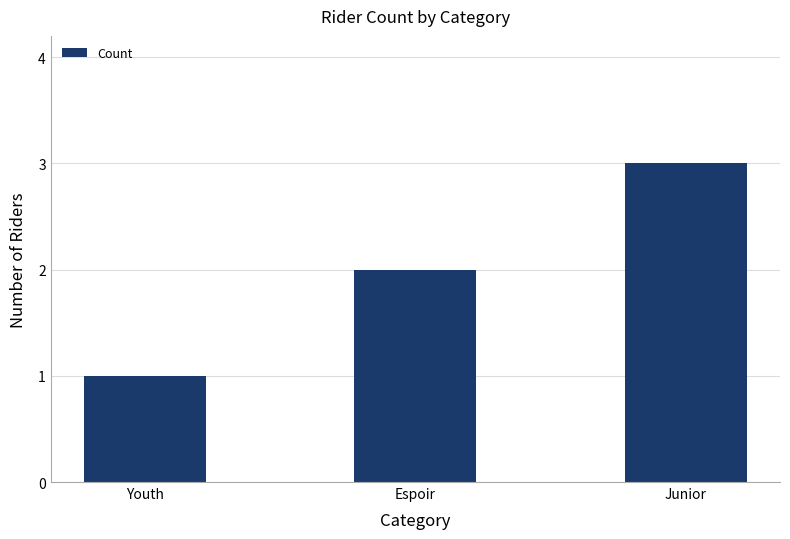

List the labels in order of value, largest first.

Junior, Espoir, Youth